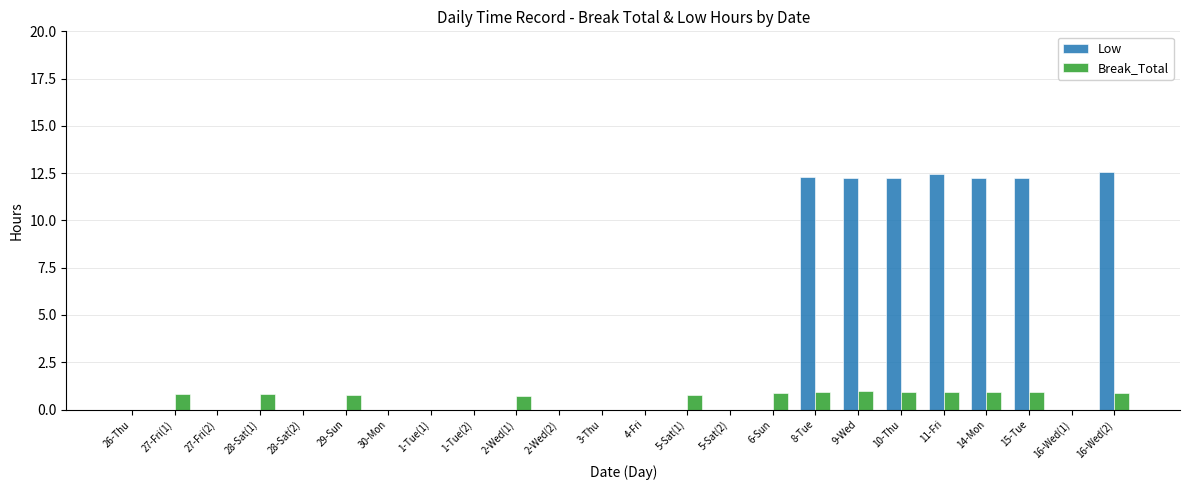

What are all the series names shown in the legend?

Low, Break_Total